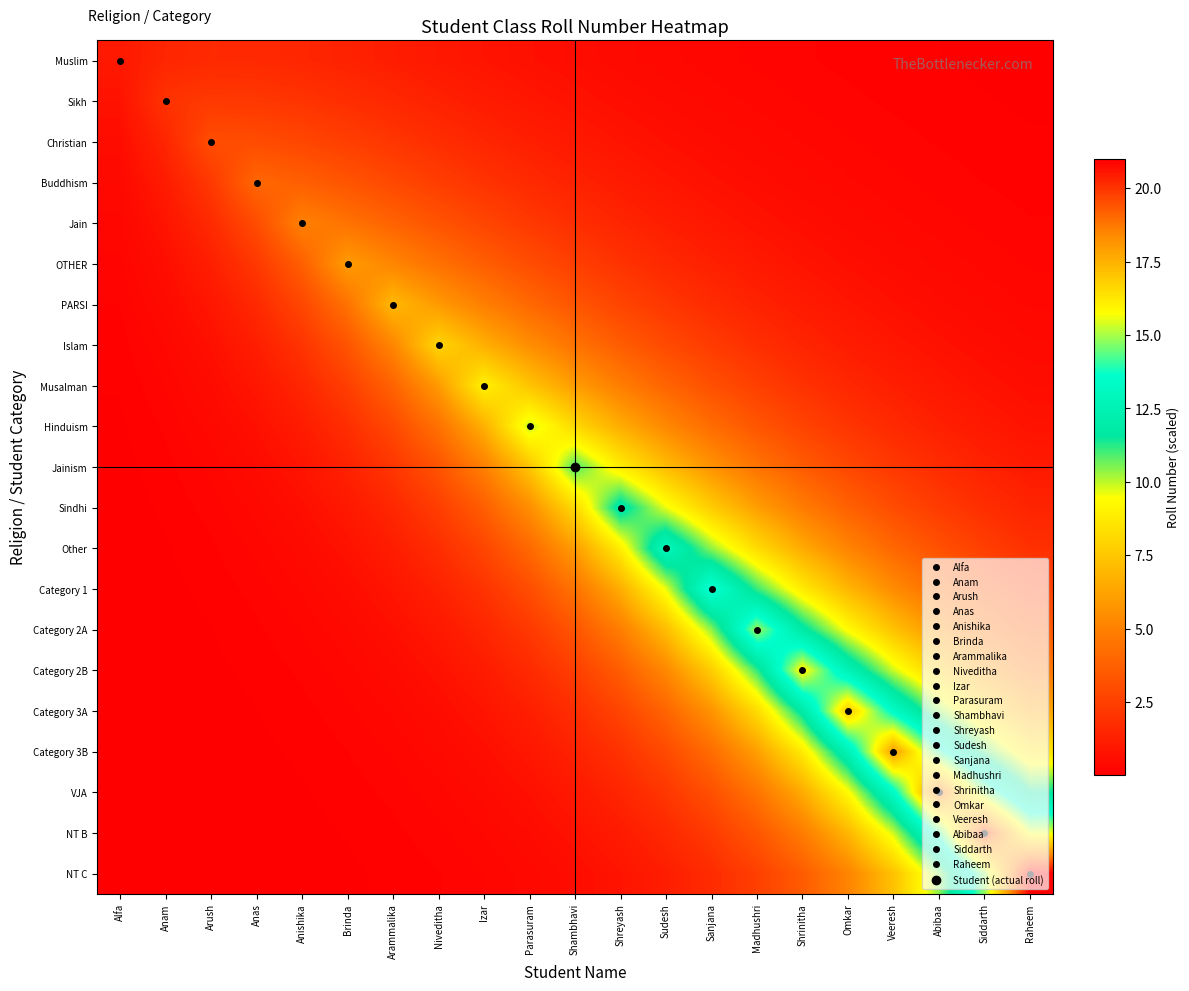

What is the spread (max minus min) of values at Anas?

4.0